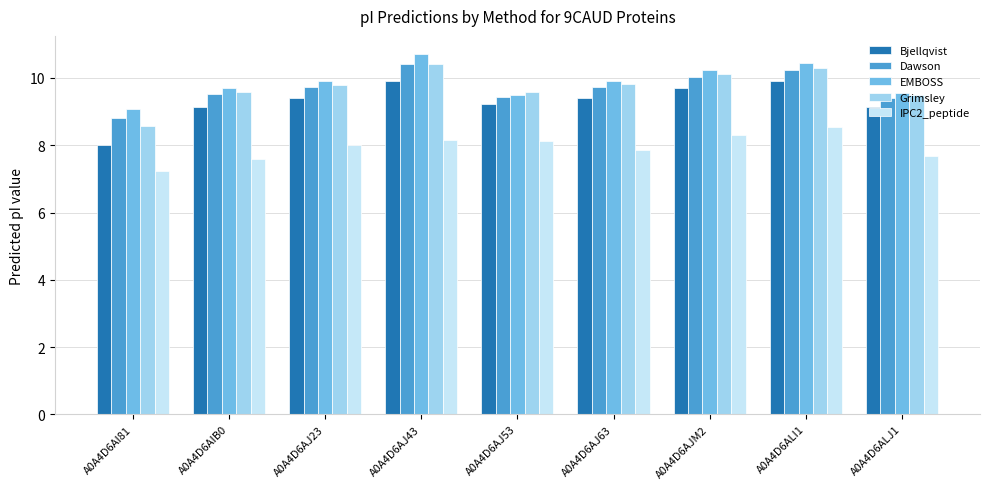

How many groups of bars are there?

9